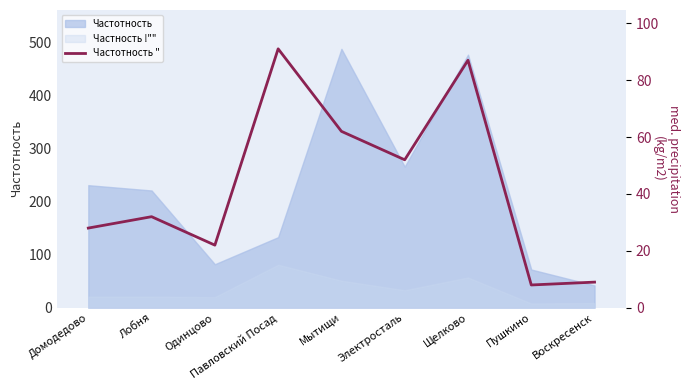

At which category does the data reach its first local valley?

Одинцово